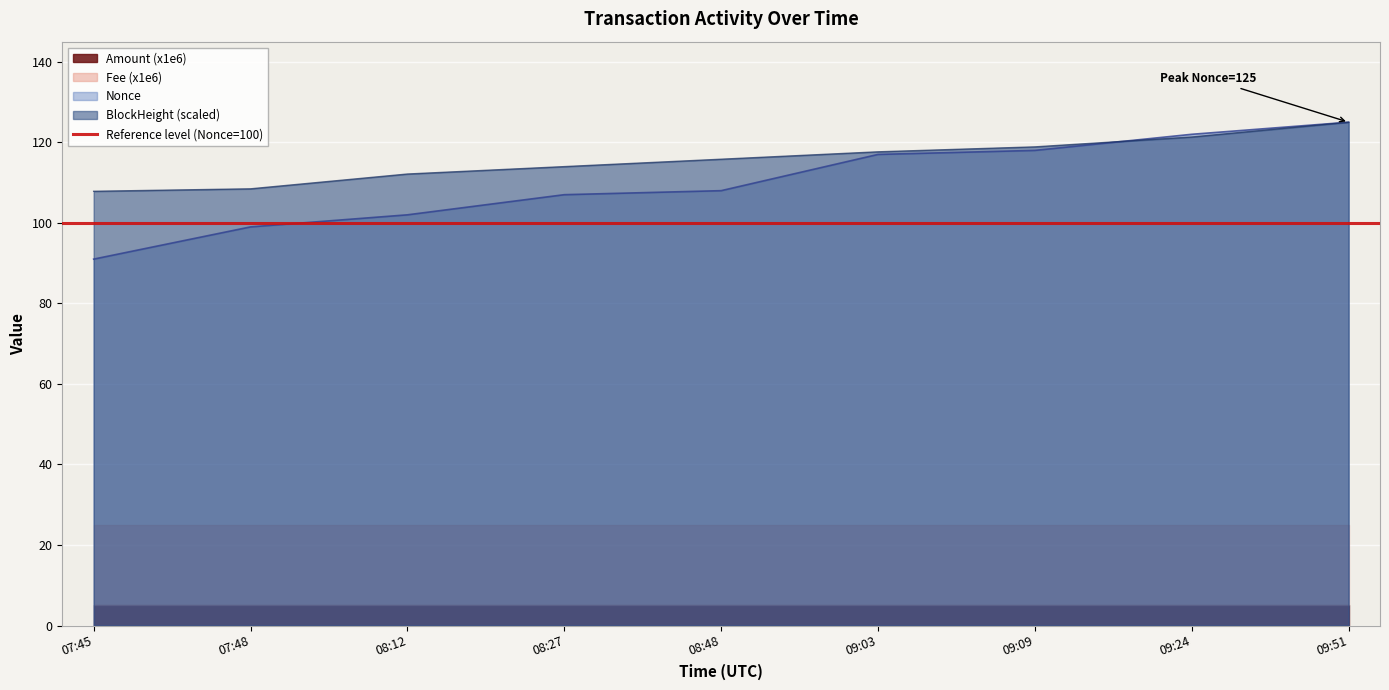

Reading left to right, what are all the values shown in this chart?

Nonce: 91.0	99.0	102.0	107.0	108.0	117.0	118.0	122.0	125.0
BlockHeight: 107.8	108.5	112.1	114.0	115.8	117.6	118.9	121.3	125.0